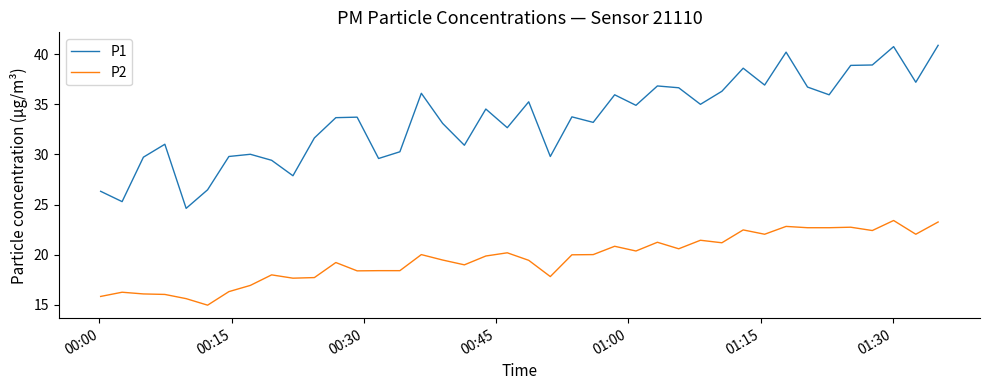

What is the sum of all P1 values?

1339.5